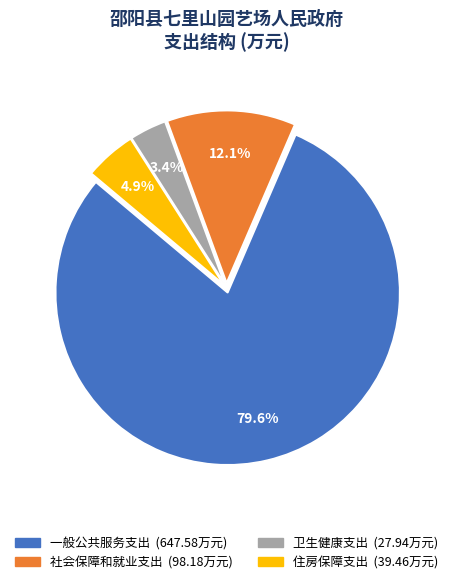

Do 一般公共服务支出 and 卫生健康支出 together represent more than half of the pie?

Yes